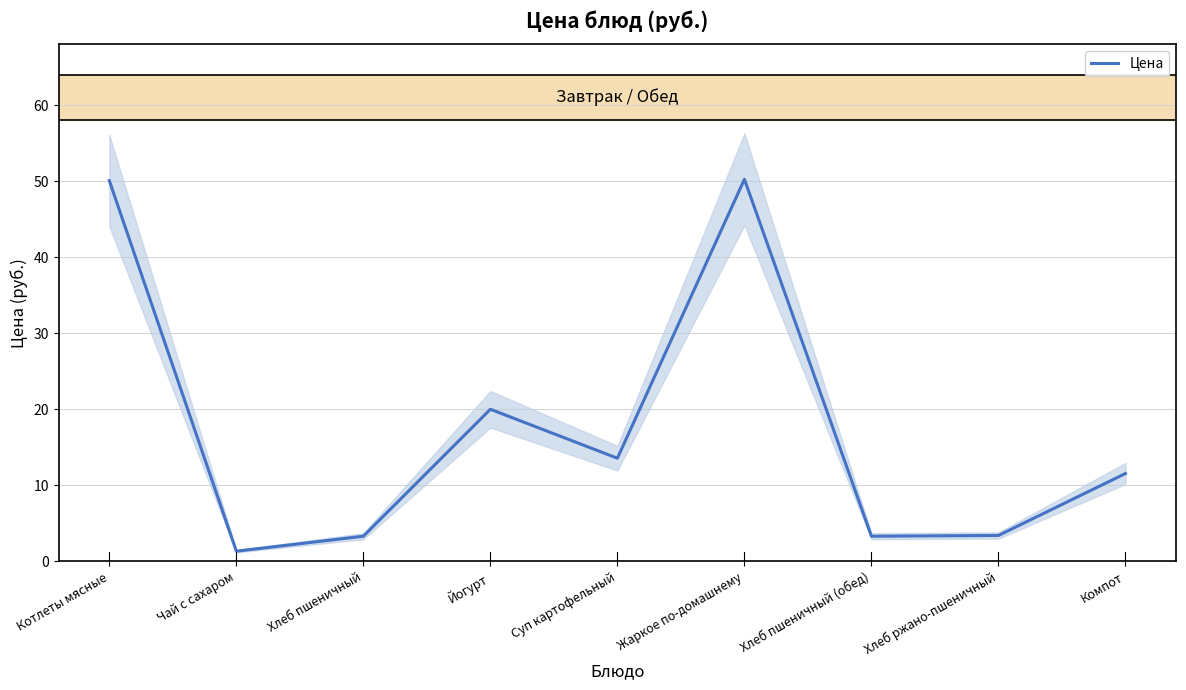

At which label does the data first exceed 11?

Котлеты мясные